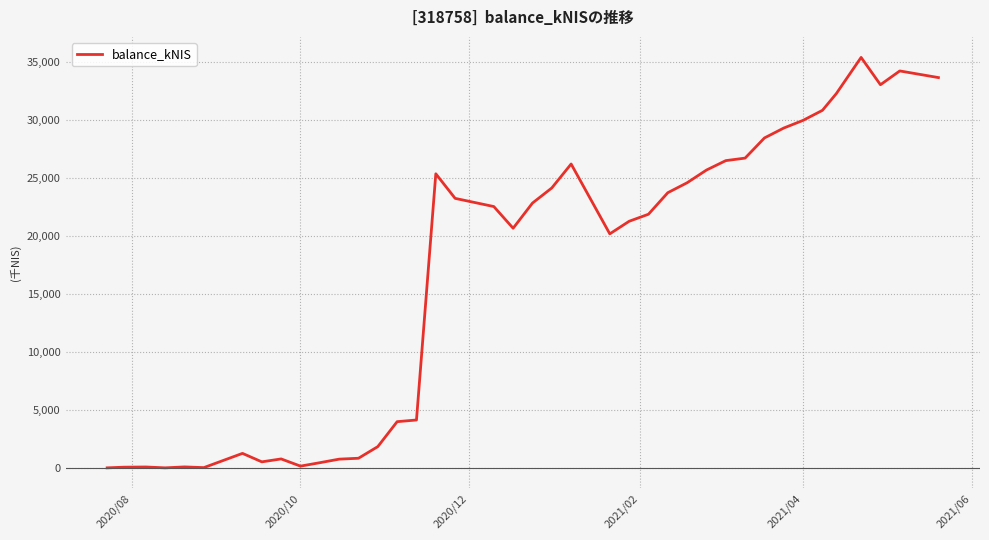

What is the greatest value displayed?

35366.9